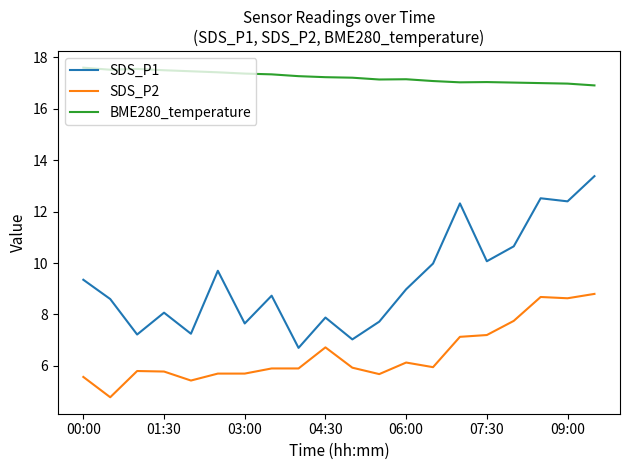

List the series in order of their overall mean, highest first.

BME280_temperature, SDS_P1, SDS_P2